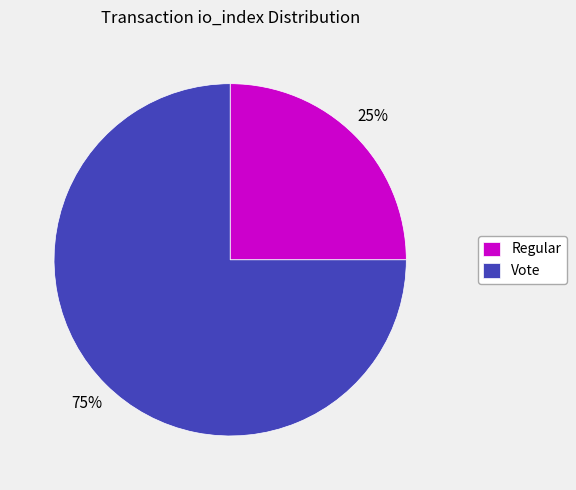

Which slice is the largest?

Vote